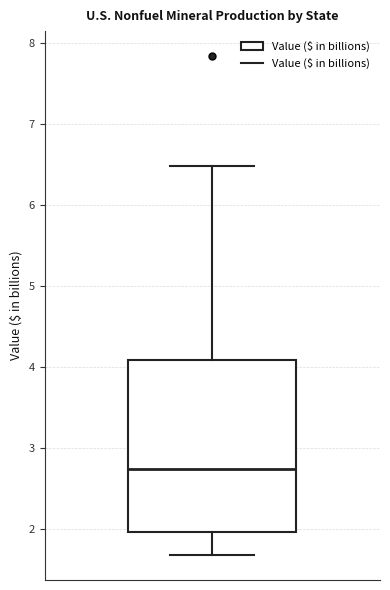

Where does the upper whisker of the box end on the y-axis? The values are not printed on the chart, so give them approximately, as read against the axis.

6.5